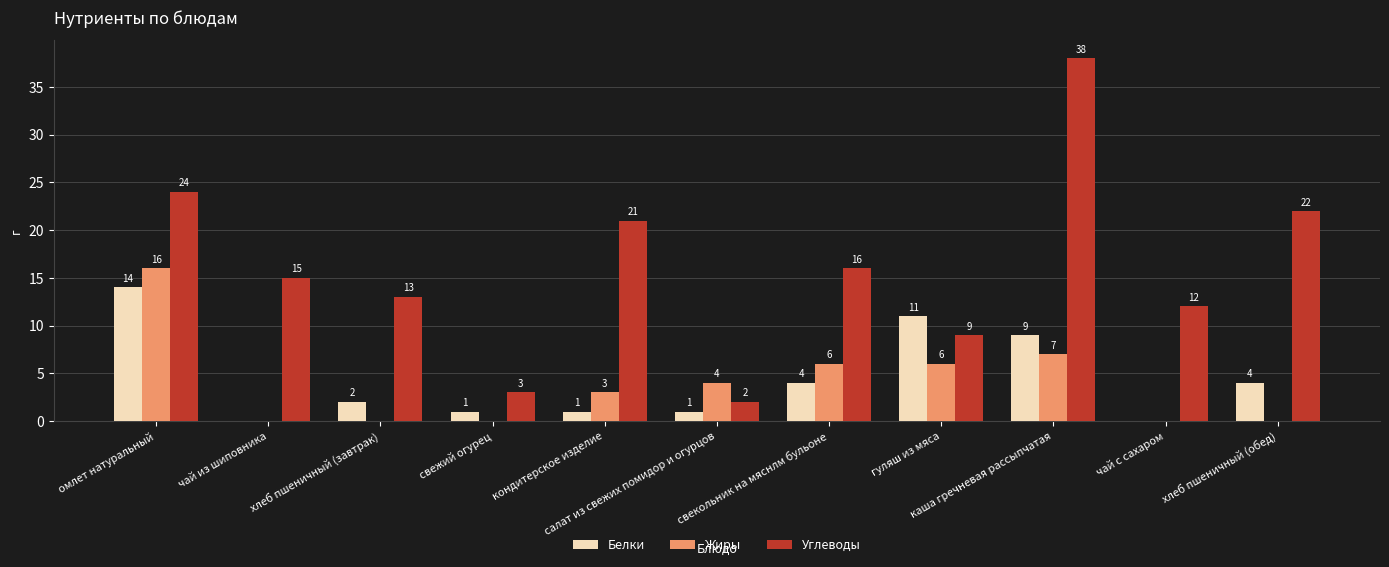

Which series has the largest total across all categories?

Углеводы